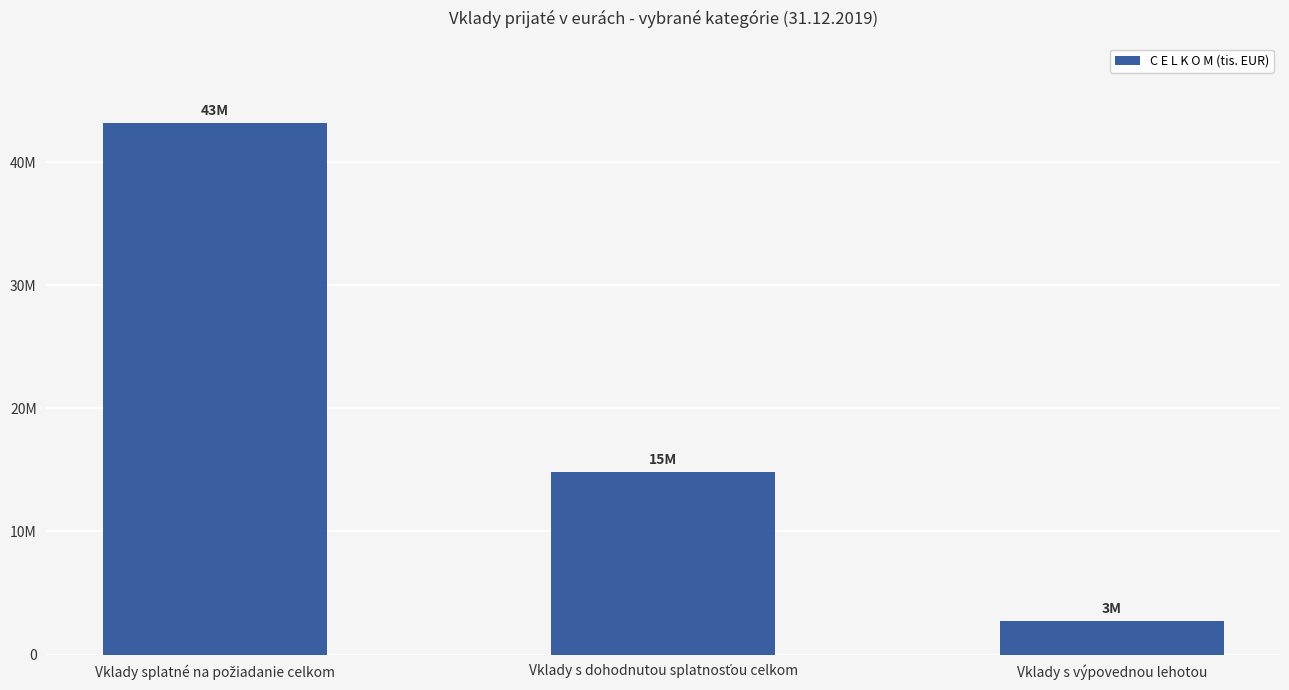

Reading right to left, what are all the values shown in this chart?

2685807	14813461	43164389